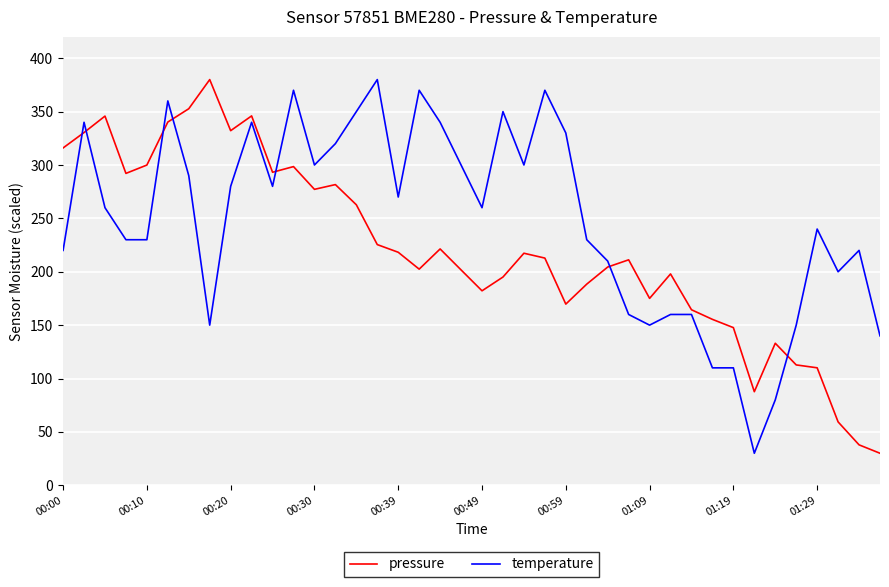

How many values in the temperature series are below 260?

19